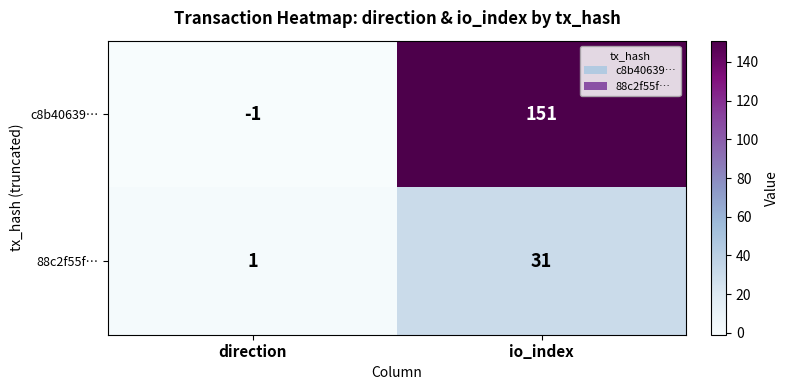

Which series has the widest spread of values?

c8b40639…